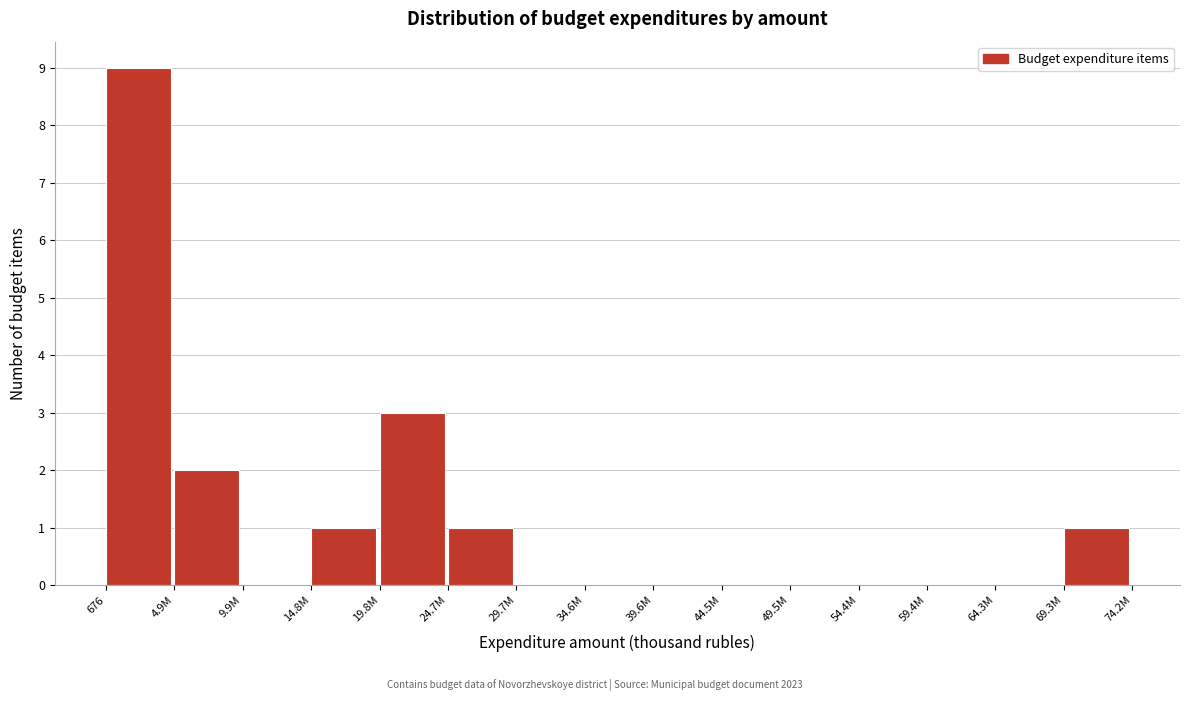

Reading left to right, extract all data points from this chart.

676=9	4.9M=2	9.9M=0	14.8M=1	19.8M=3	24.7M=1	29.7M=0	34.6M=0	39.6M=0	44.5M=0	49.5M=0	54.4M=0	59.4M=0	64.3M=0	69.3M=1